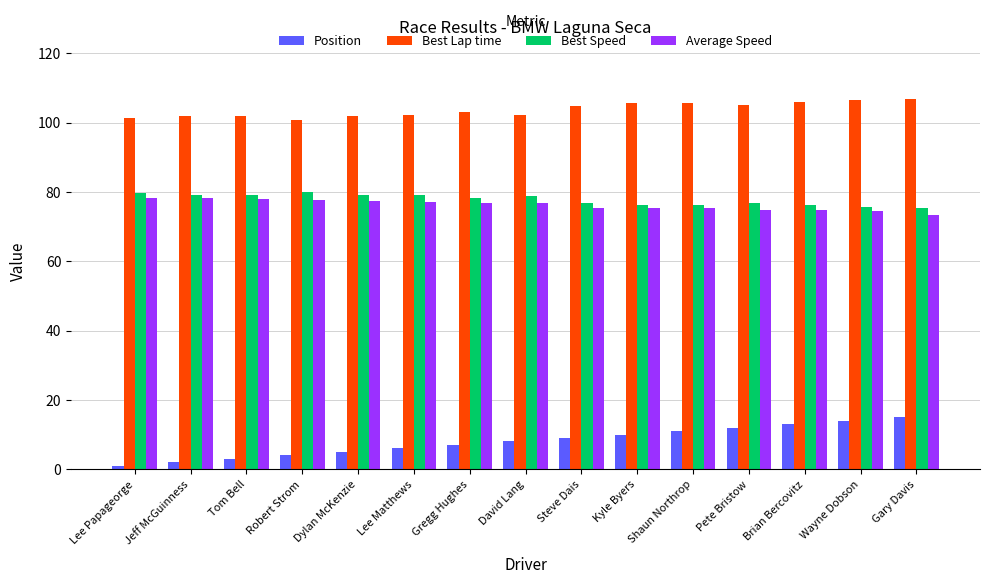

What is the difference between the maximum and minimum values in the Position series?

14.0